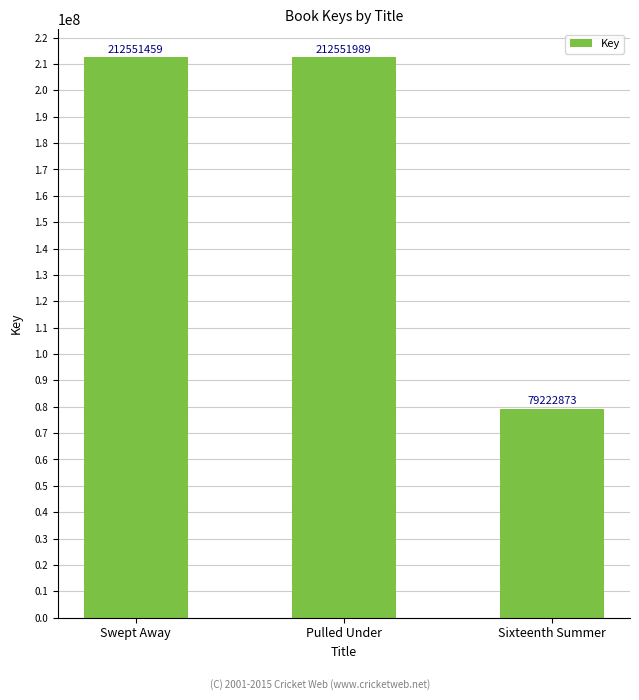

Which has a higher value, Pulled Under or Swept Away?

Pulled Under